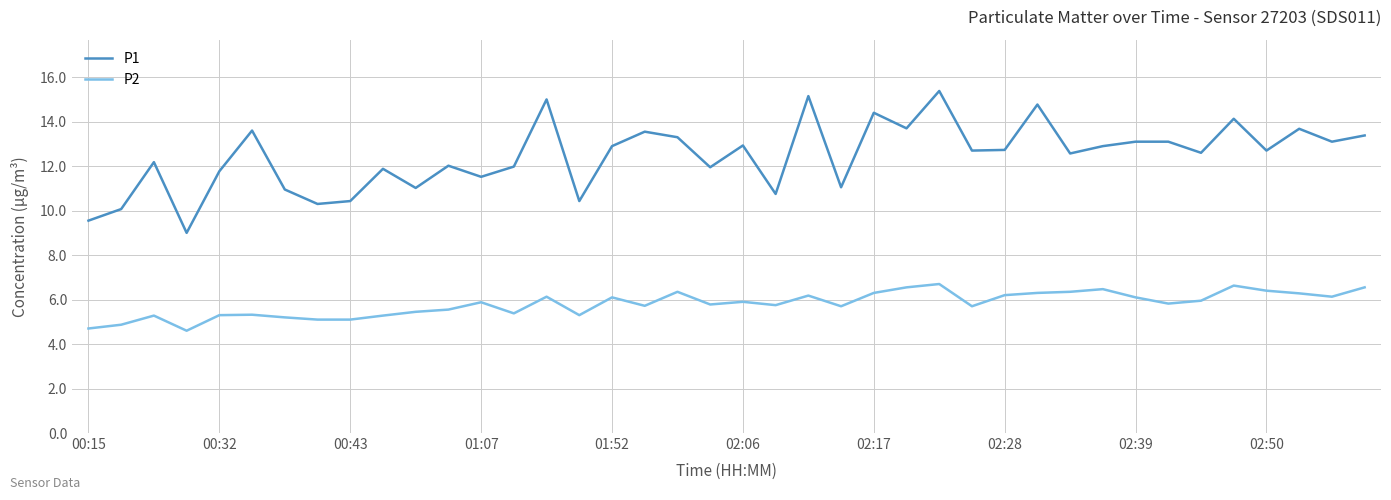

What is the lowest value of the P2 series?

4.6